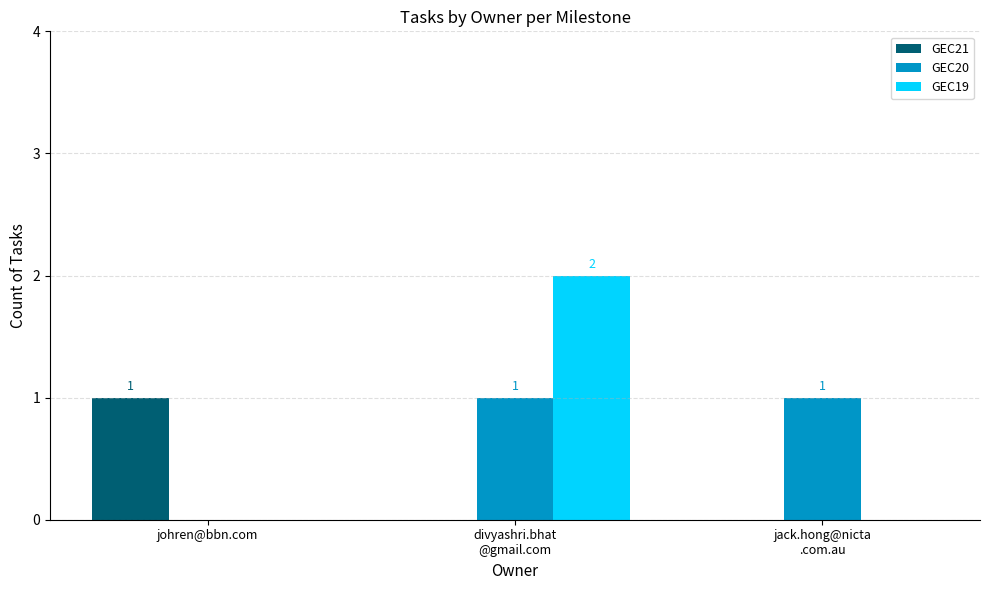

The value of GEC20 at johren@bbn.com is 0. True or false?

True